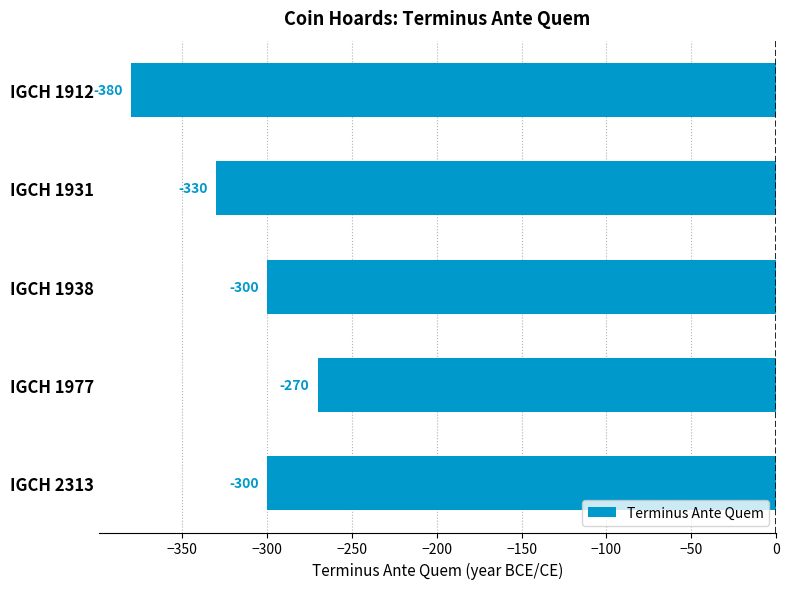

Which category has the highest value across all series?

IGCH 1977